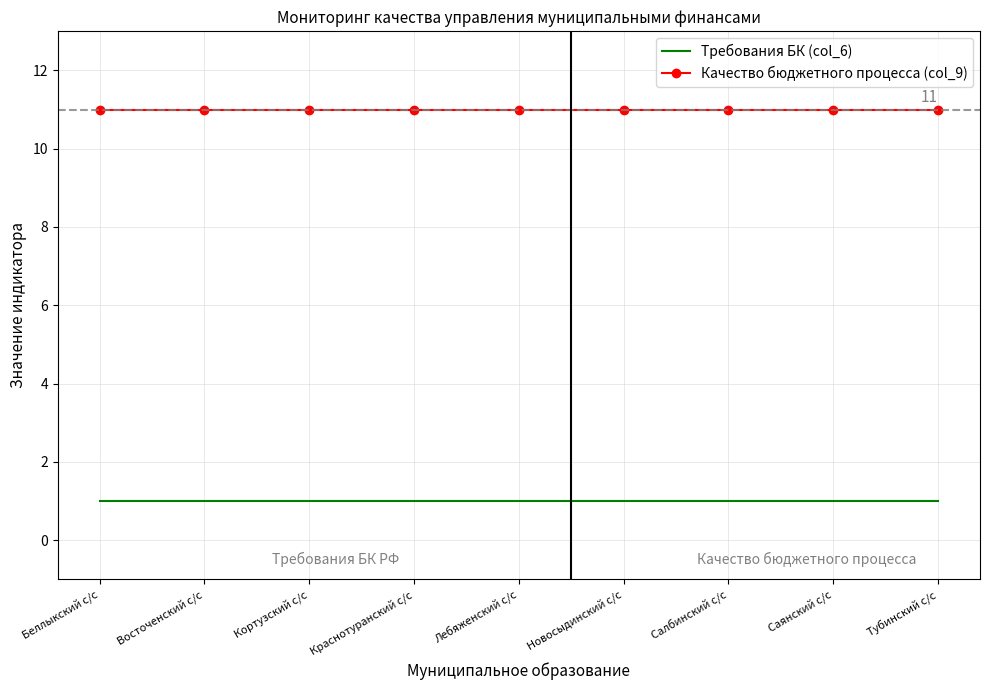

What position from the right is Саянский с/с?

2